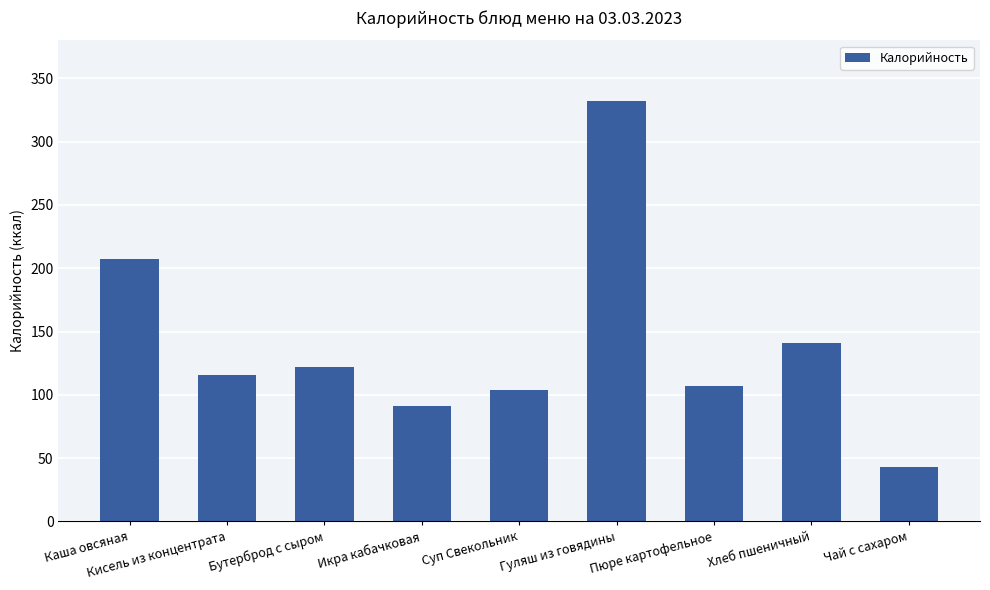

How many values are below 116?

4